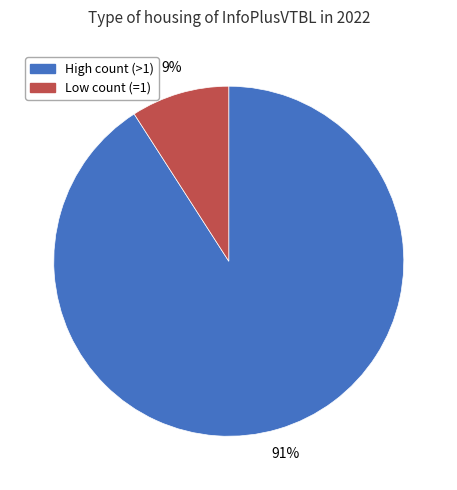

Which has a higher value, High count (>1) or Low count (=1)?

High count (>1)